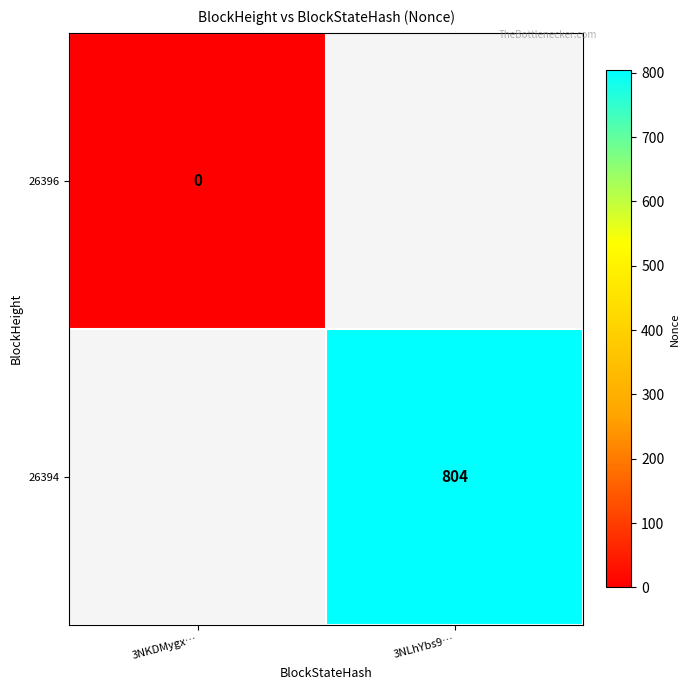

The 26394 series shows 804 at 3NLhYbs9…. True or false?

True